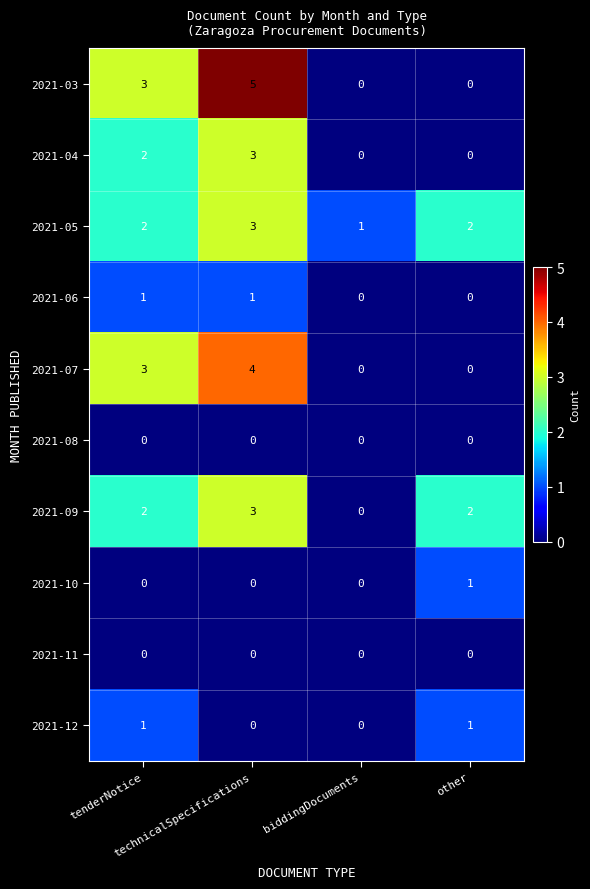

How many 2021-05 values are between 2 and 3?

3